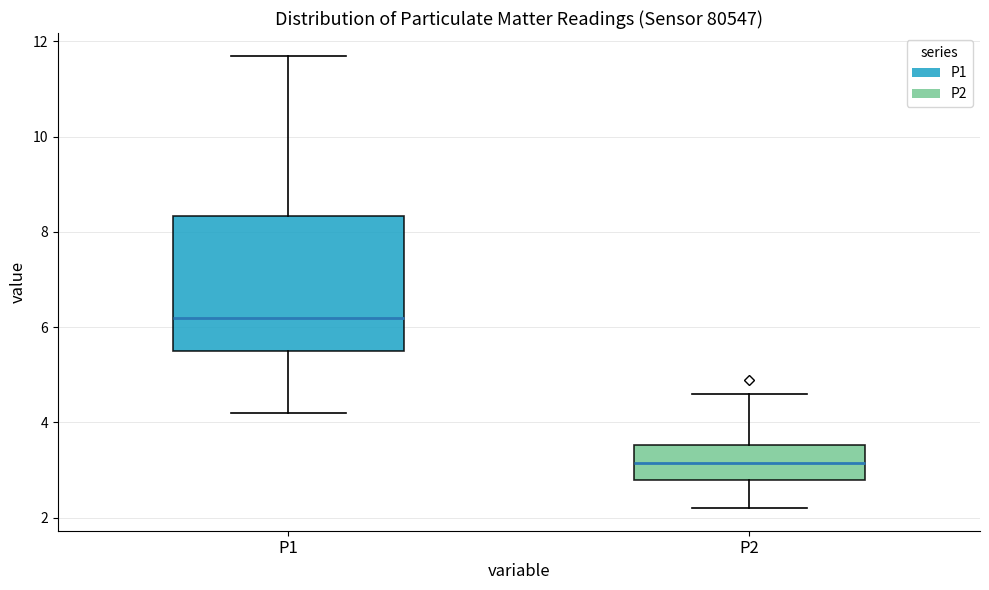

Which box has the highest median line?

P1